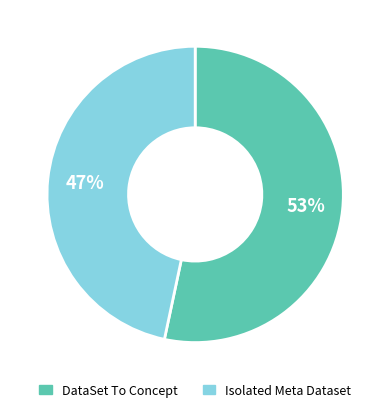

To the nearest percent, what is the average slice percentage?

50%